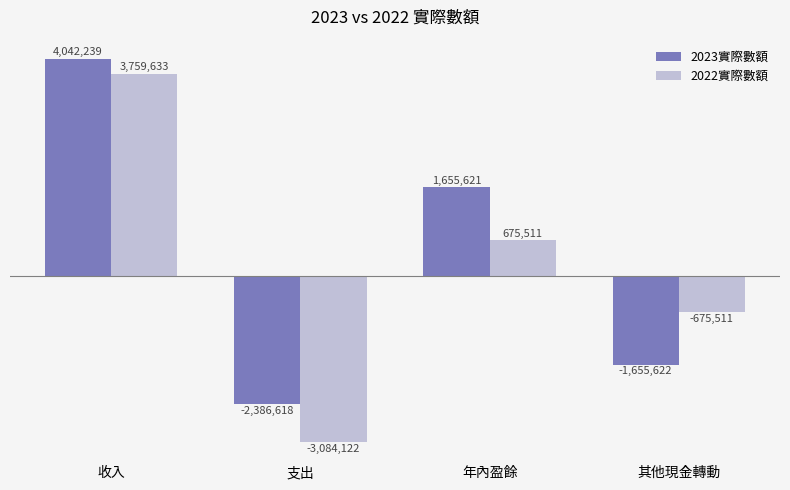

Are the bars horizontal?

No